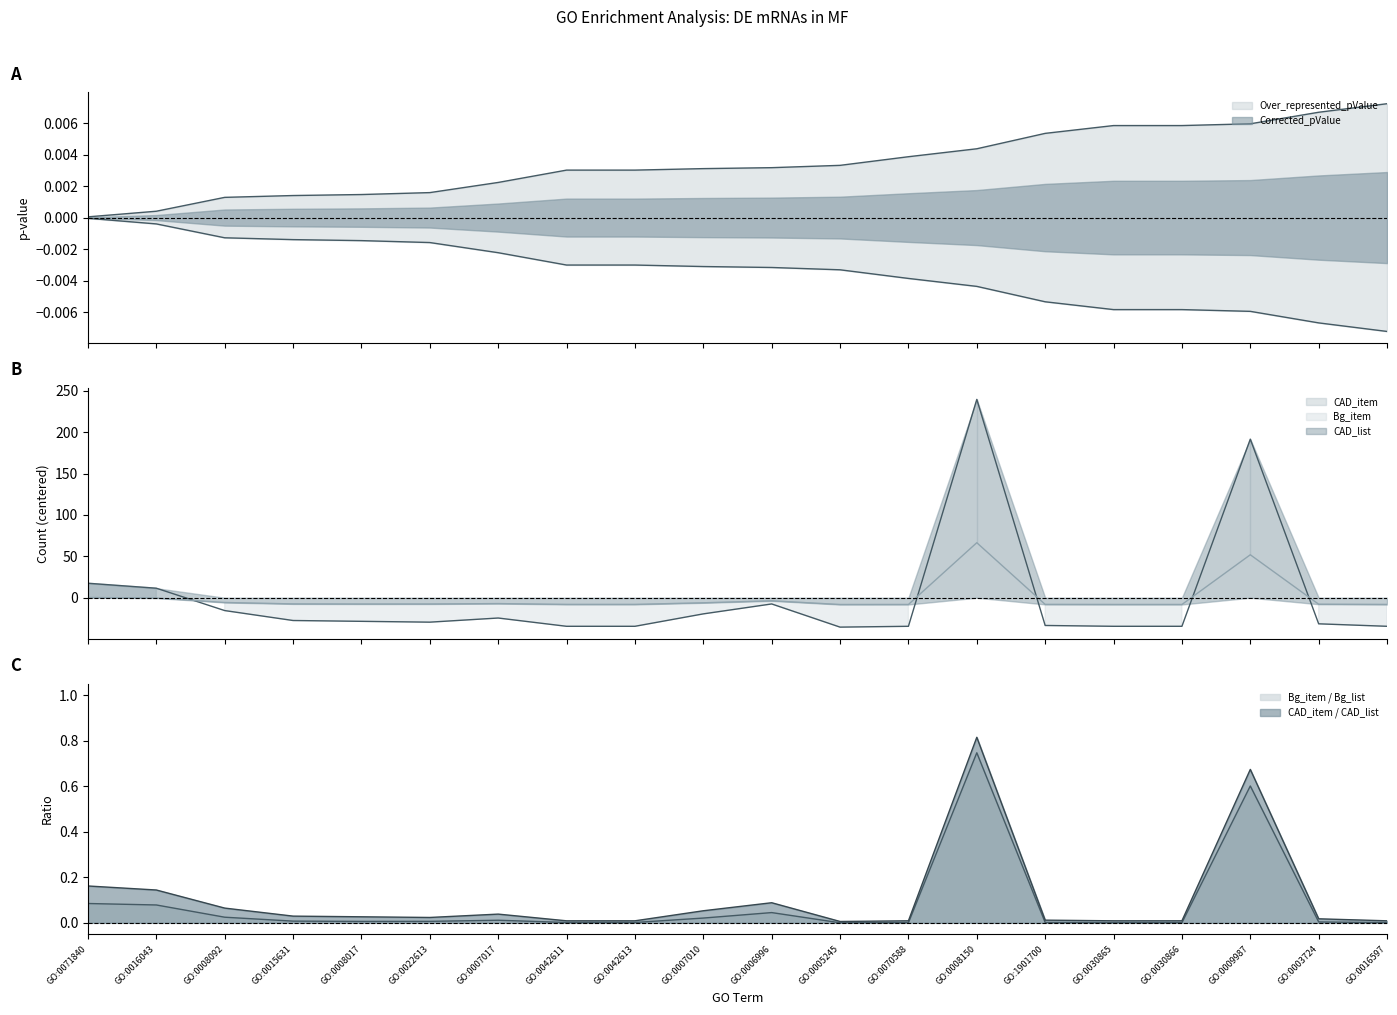

Which series has the largest total across all categories?

Bg_item